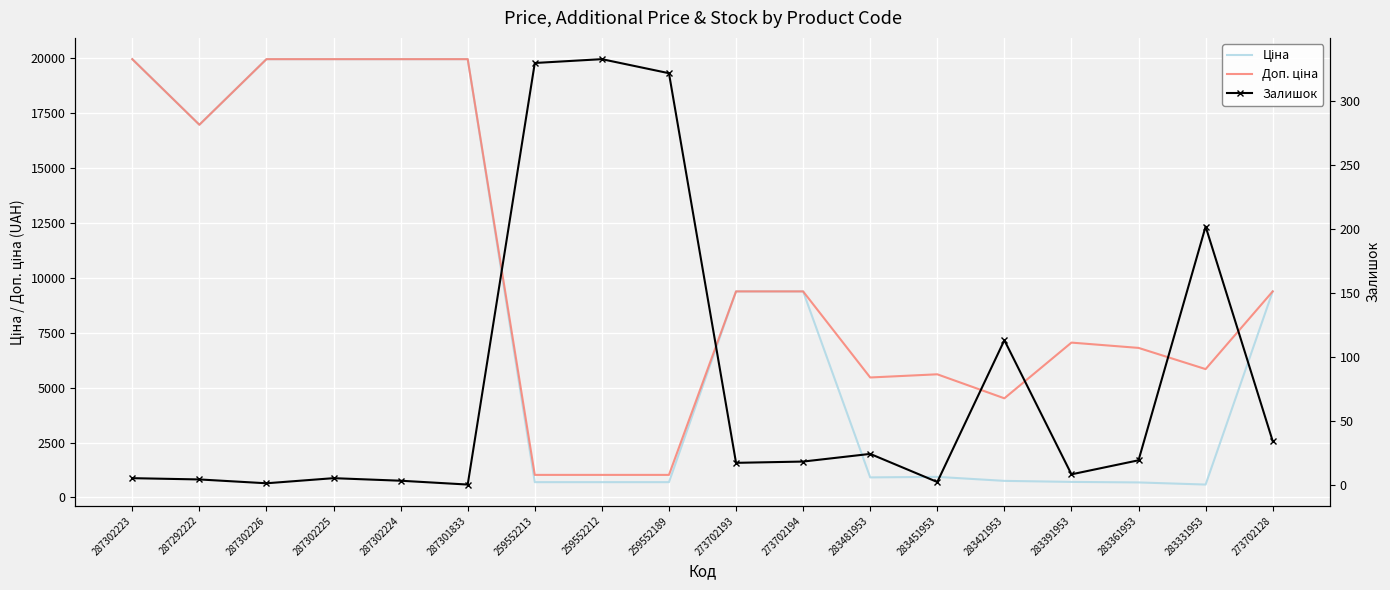

What is the maximum value shown in the chart?

19964.2